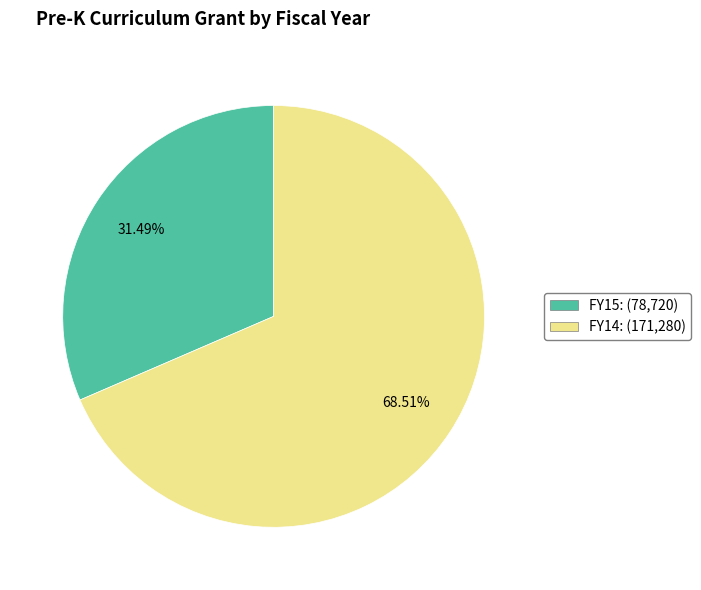

Rank the categories by value from lowest to highest.

FY15, FY14